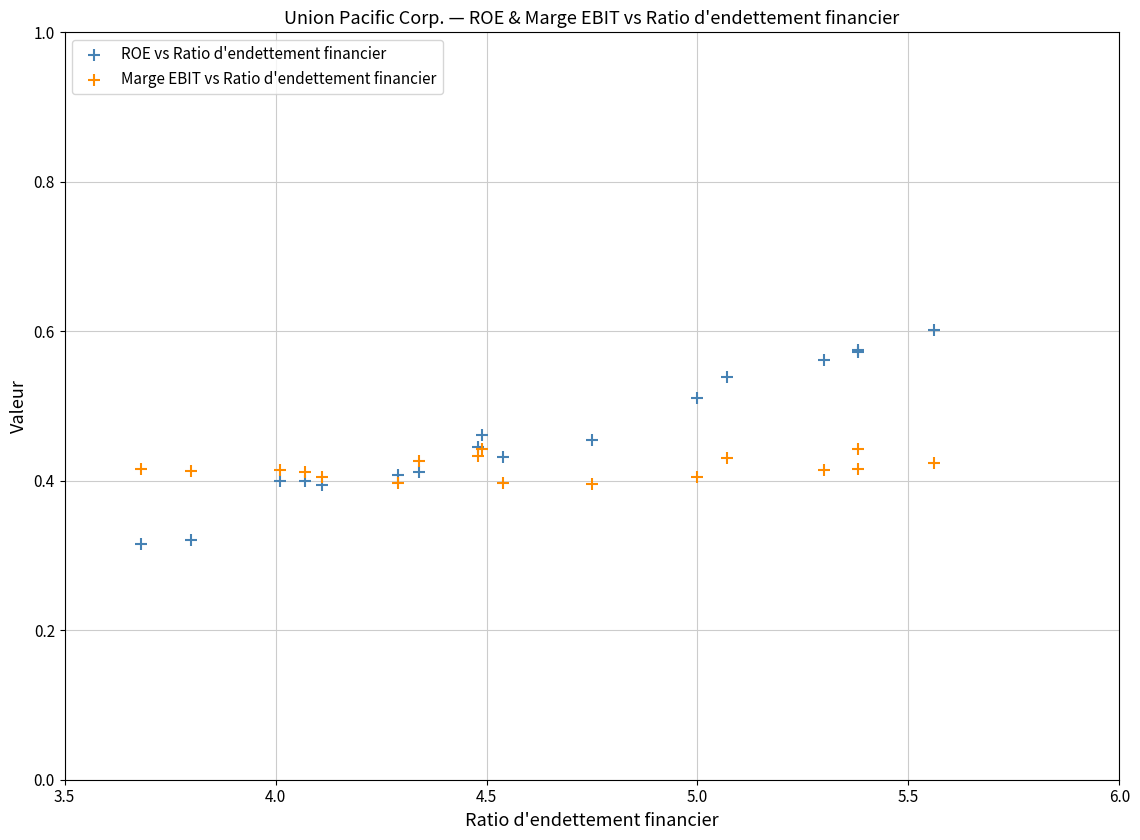

What are all the series names shown in the legend?

ROE vs Ratio d'endettement financier, Marge EBIT vs Ratio d'endettement financier